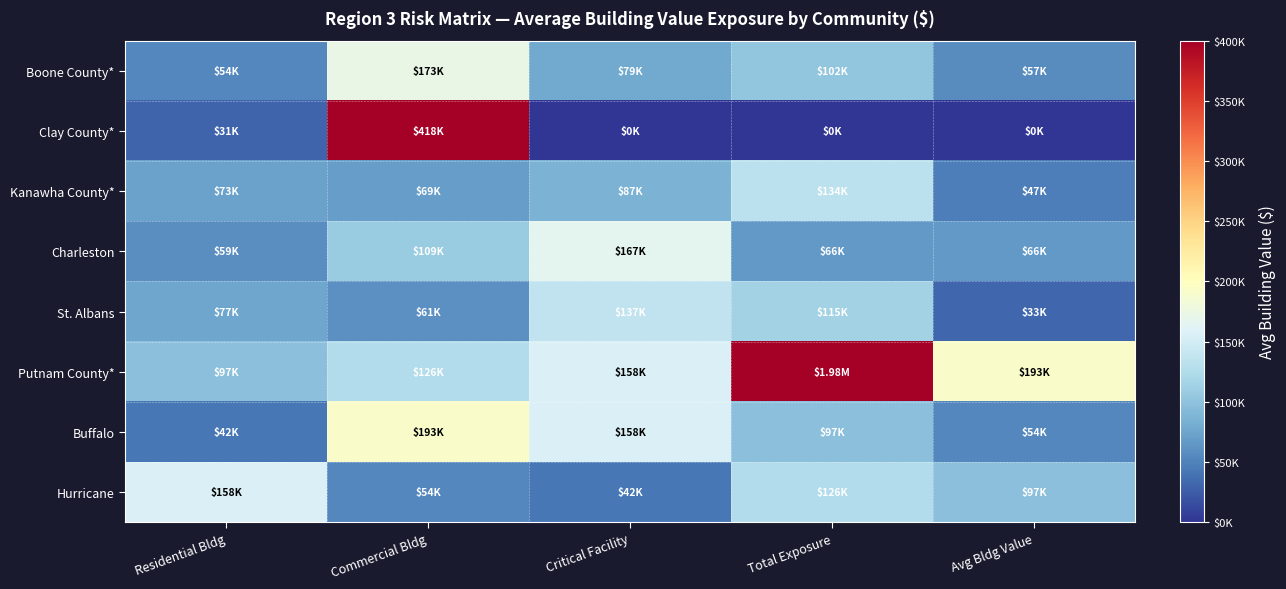

What is the spread (max minus min) of values at Commercial Bldg?

346499.0